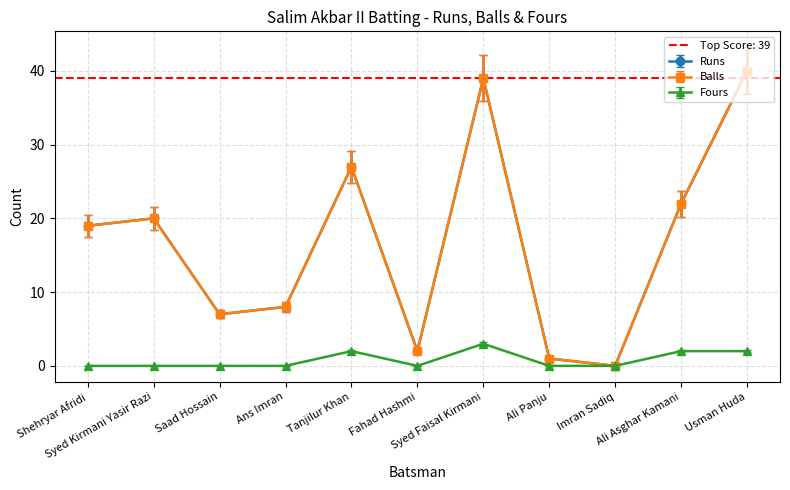

What position from the right is Imran Sadiq?

3